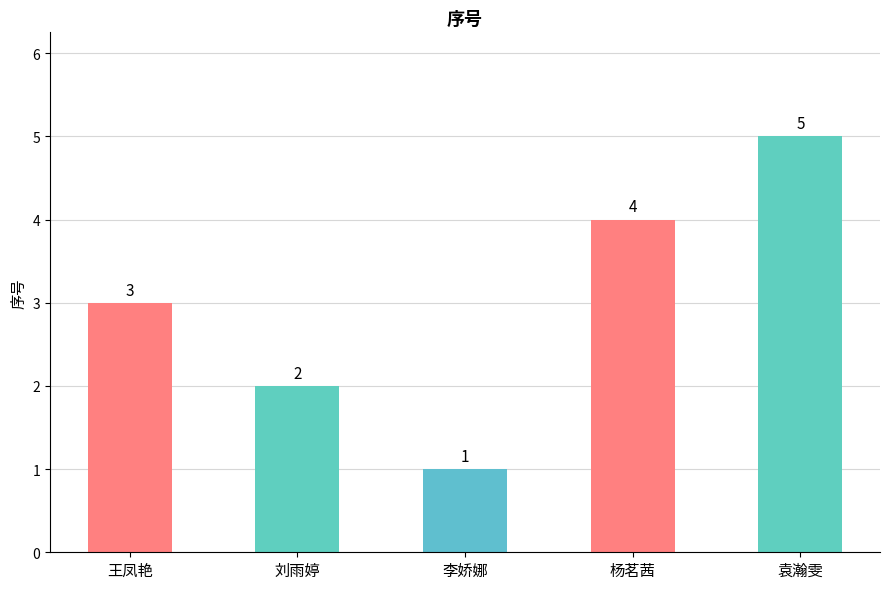

Where is the data nearest to the value 3?

王凤艳